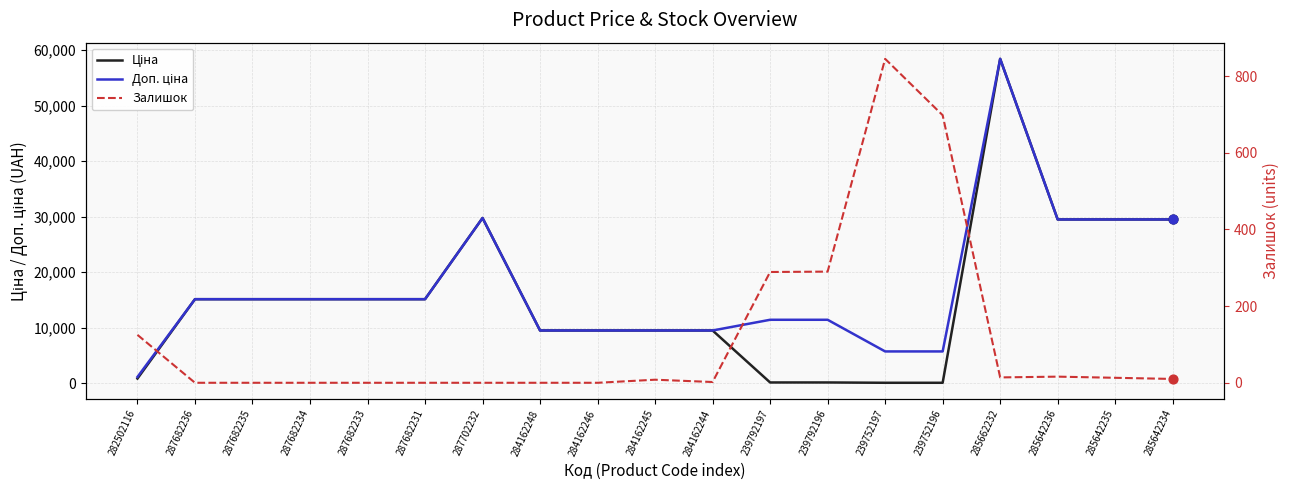

Which series has the largest Y range (max minus min)?

Ціна